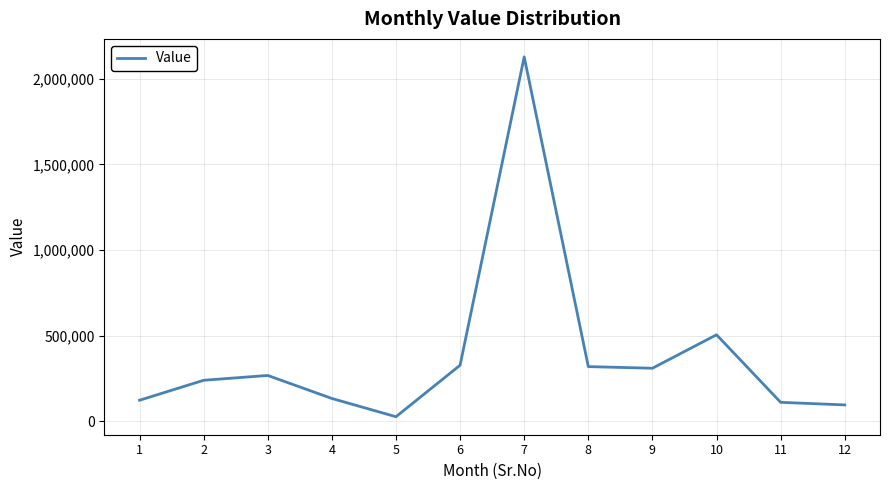

Approximately how many times larger is the value at 4 compared to 11?

1.2